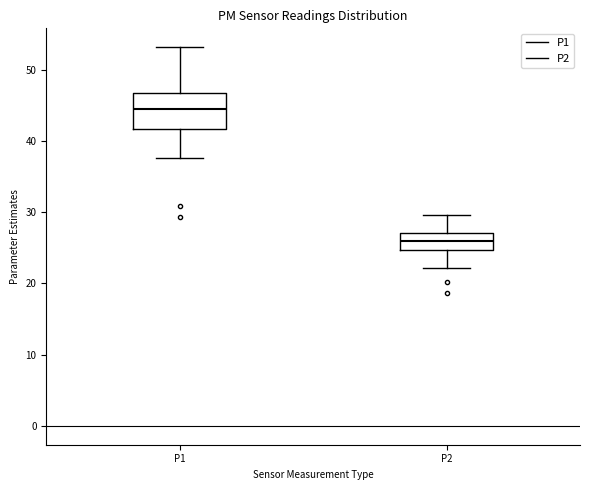

Reading left to right, transcribe this box plot: for each box, give where its median line is, the range the box spans, and where its two whiskers end, as read against the y-axis. The values are not printed on the chart, so give them approximately, as read against the axis.

P1: median 45, box 42 to 47, whiskers 38 to 53
P2: median 26, box 25 to 27, whiskers 22 to 30